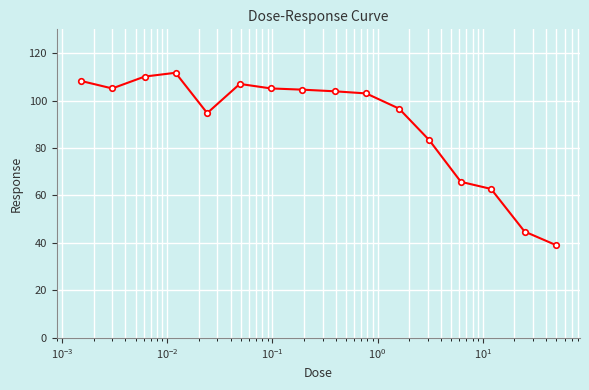

True or false: the data has more than 1 interior local peaks.

True